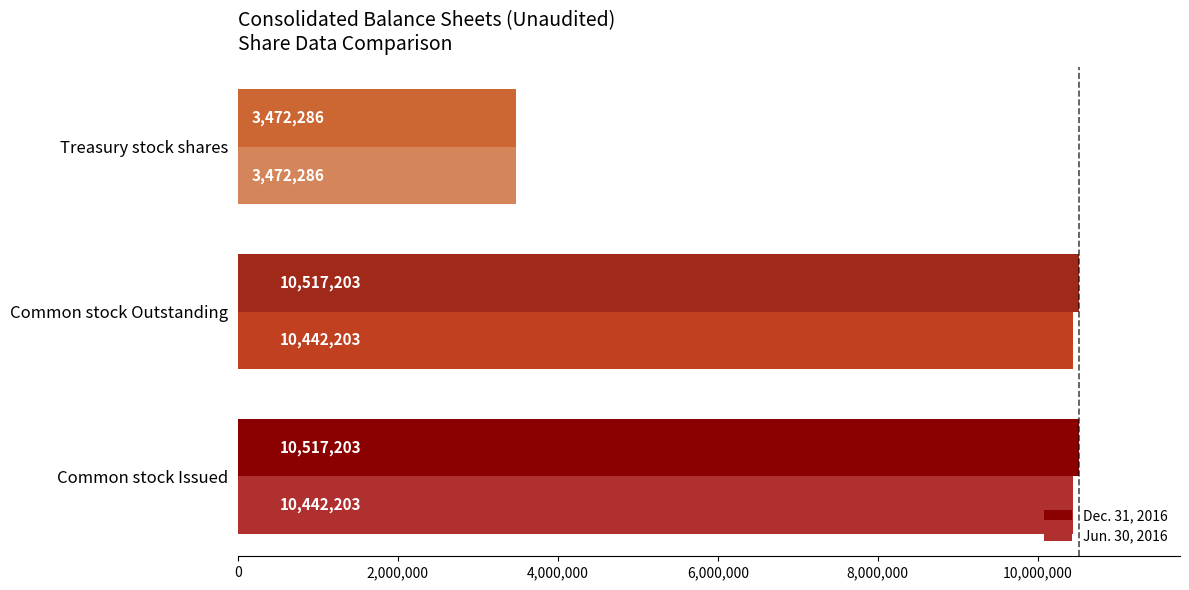

At which label does Jun. 30, 2016 reach its minimum?

Treasury stock shares